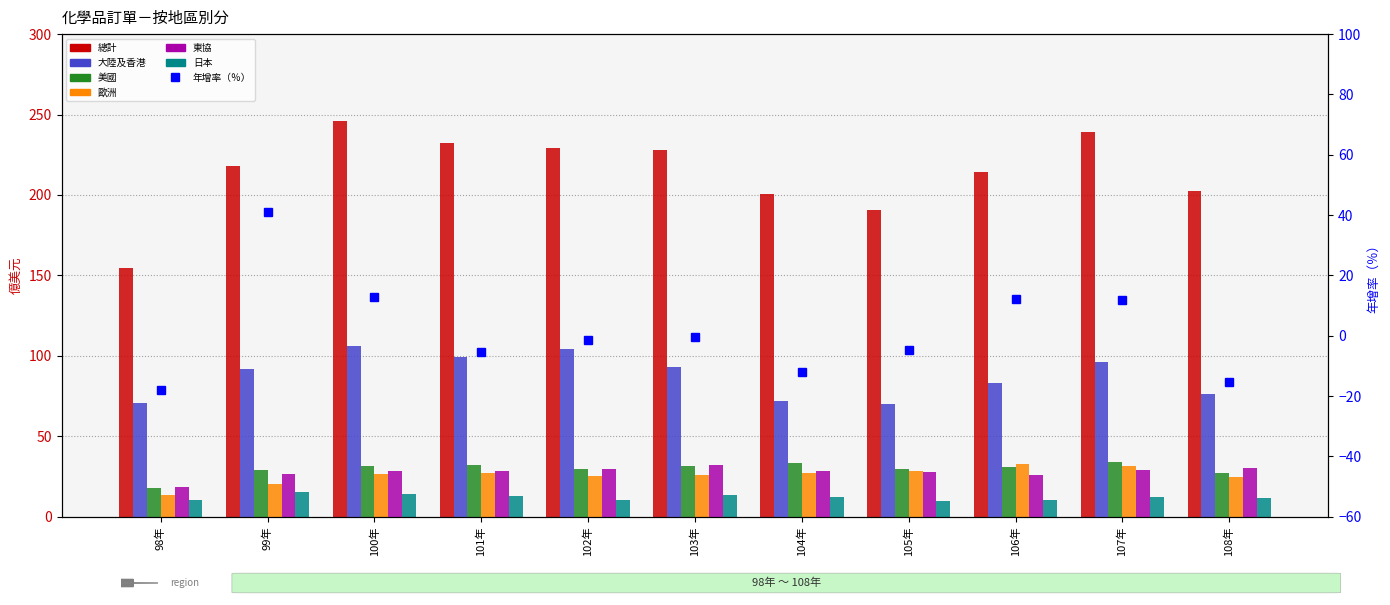

True or false: 歐洲 has a value of 25.3 at 102年.

True